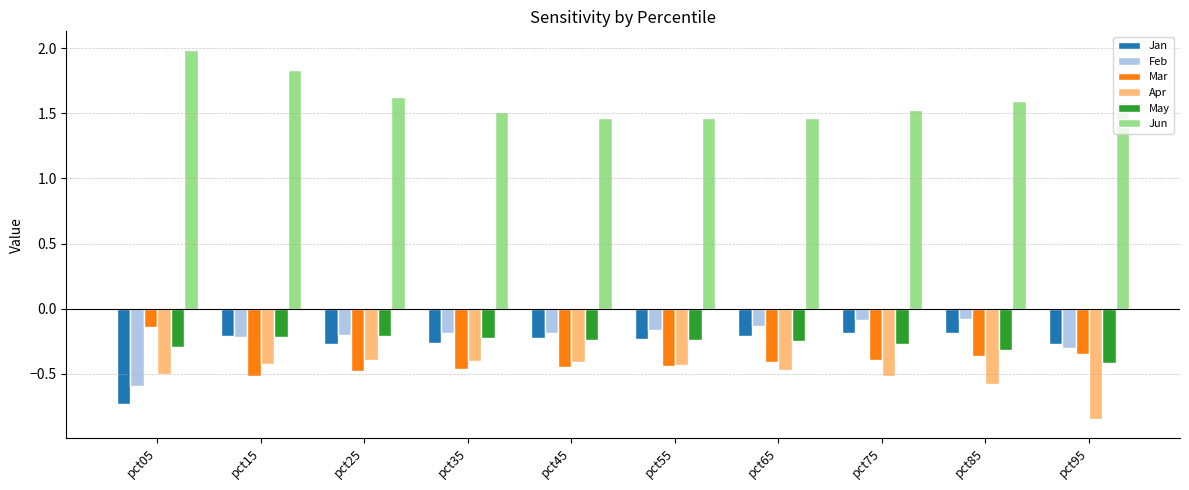

At which label is Mar closest to 0?

pct05